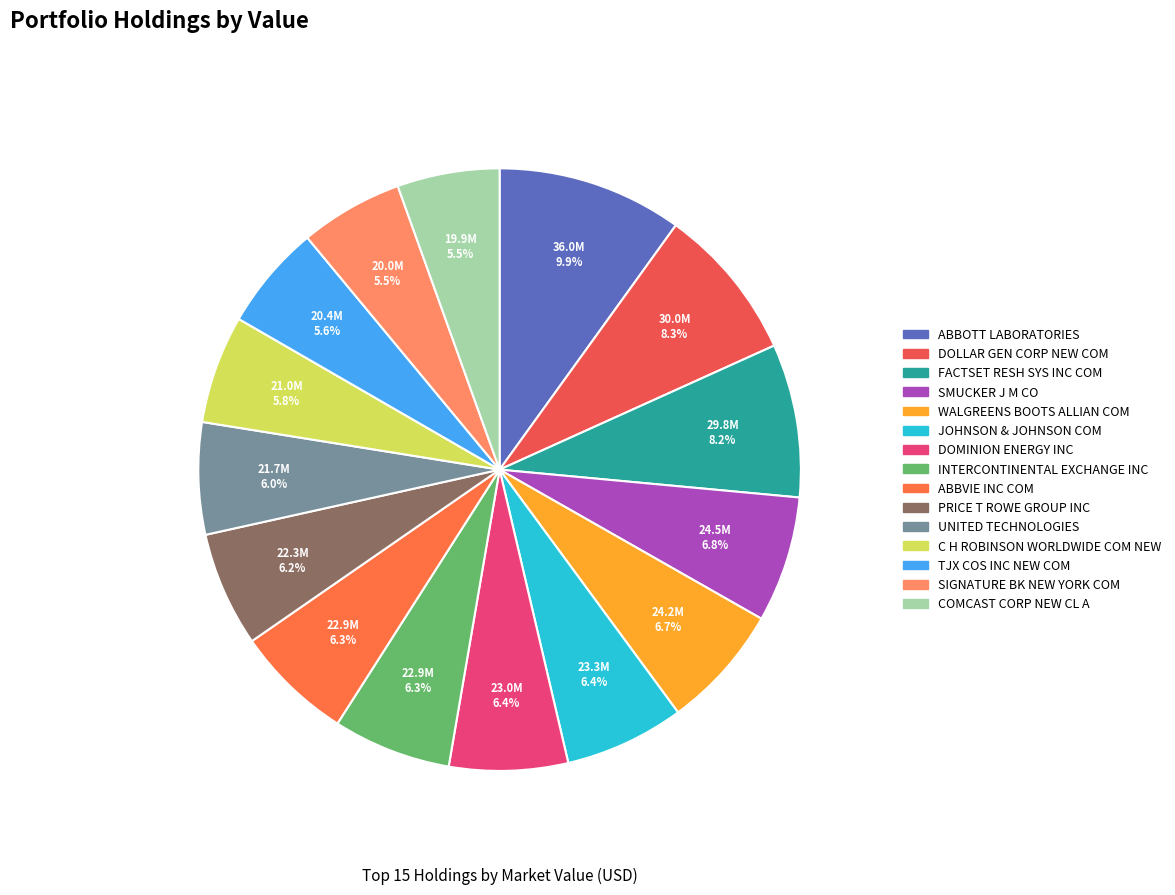

Between FACTSET RESH SYS INC COM and WALGREENS BOOTS ALLIAN COM, which is larger?

FACTSET RESH SYS INC COM